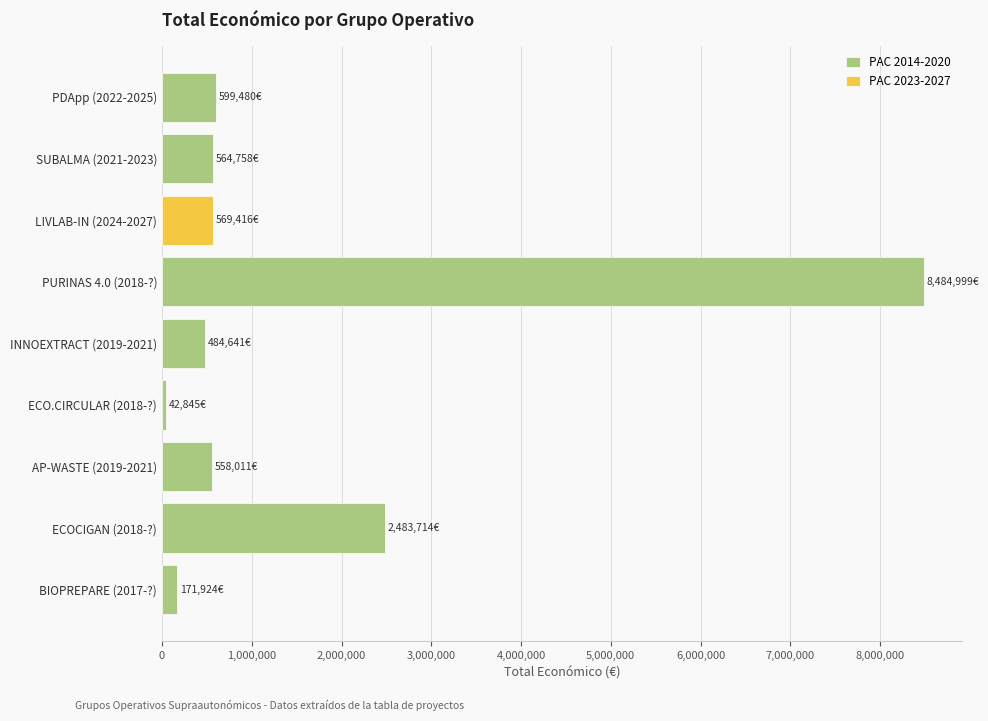

The value of PAC 2014-2020 at ECOCIGAN (2018-?) is 3584449. True or false?

False